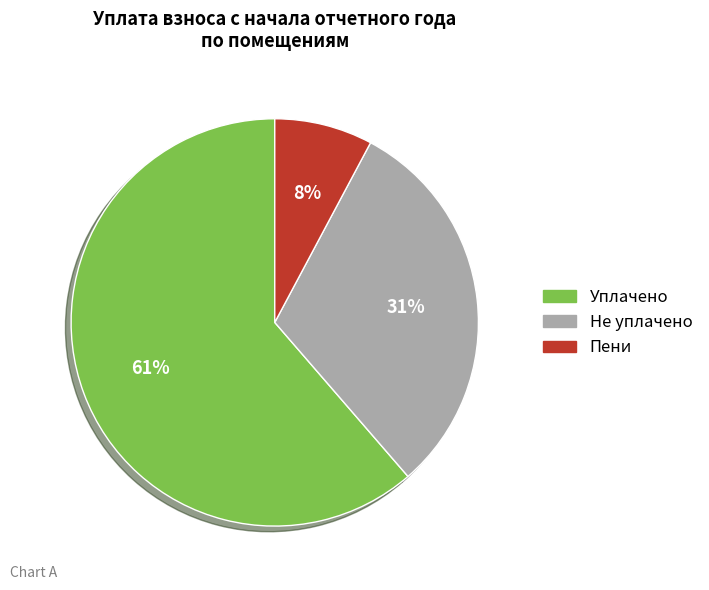

How many slices are in this pie chart?

3